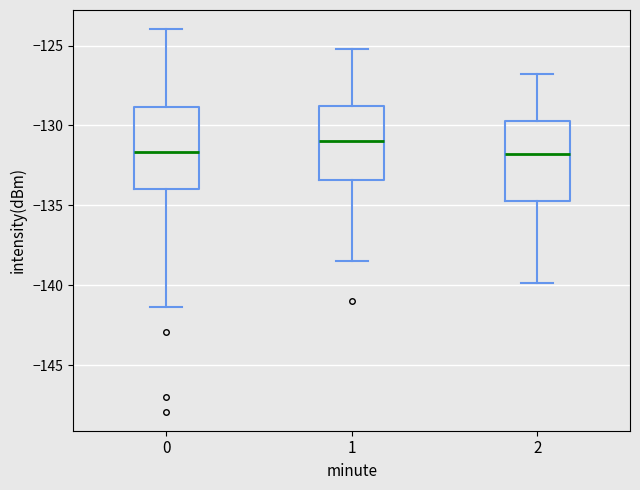

Reading left to right, read every box against the y-axis: the position of its median line, the range the box covers, and the ends of its whiskers. The values are not printed on the chart, so give them approximately, as read against the axis.

0: median -131.5, box -134.0 to -129.0, whiskers -141.5 to -124.0
1: median -131.0, box -133.5 to -129.0, whiskers -138.5 to -125.0
2: median -132.0, box -134.5 to -129.5, whiskers -140.0 to -127.0